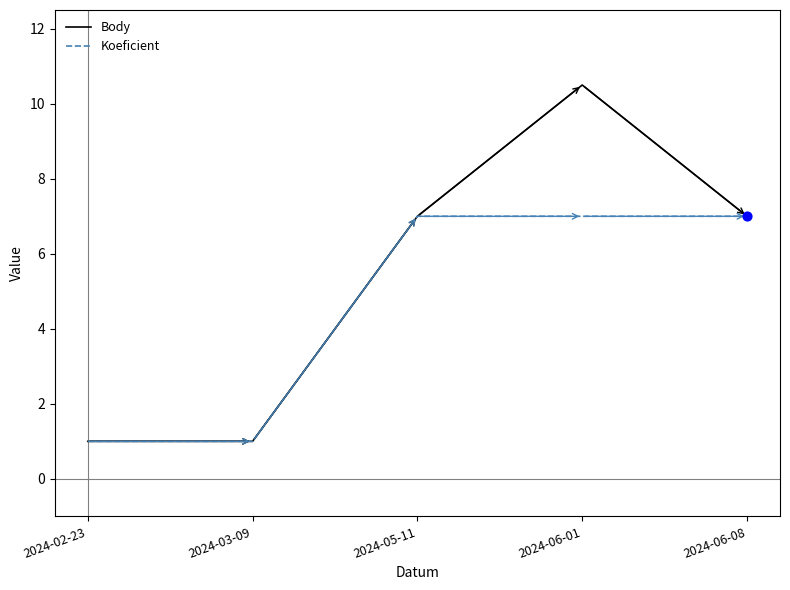

Which series has the largest total across all categories?

Body